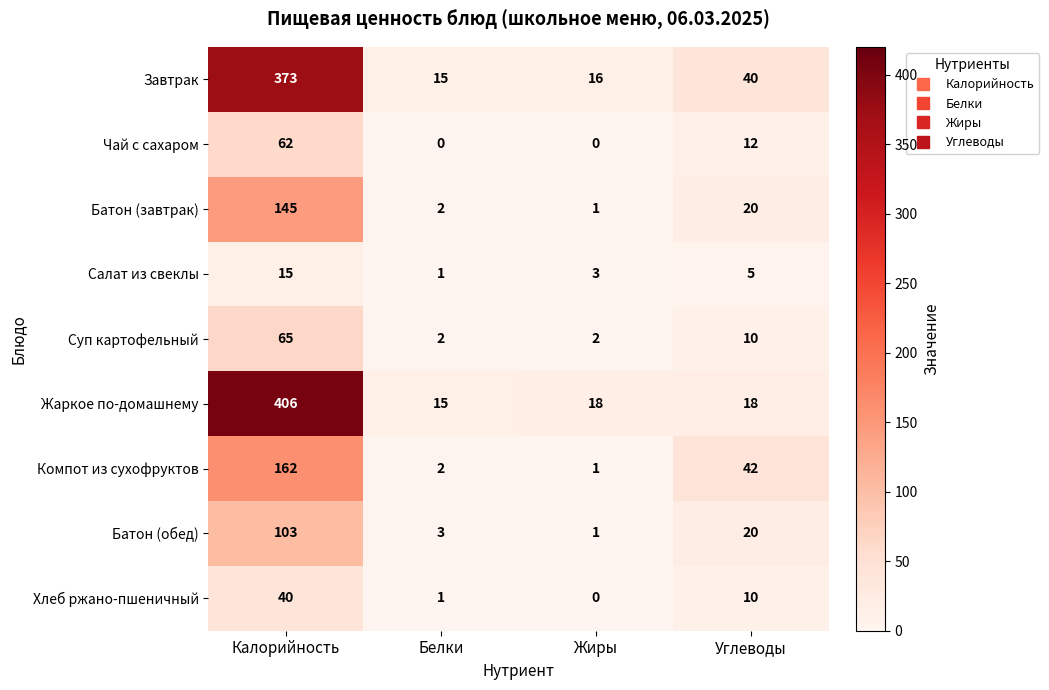

Is the value of Завтрак at Углеводы greater than the value of Салат из свеклы at Калорийность?

Yes